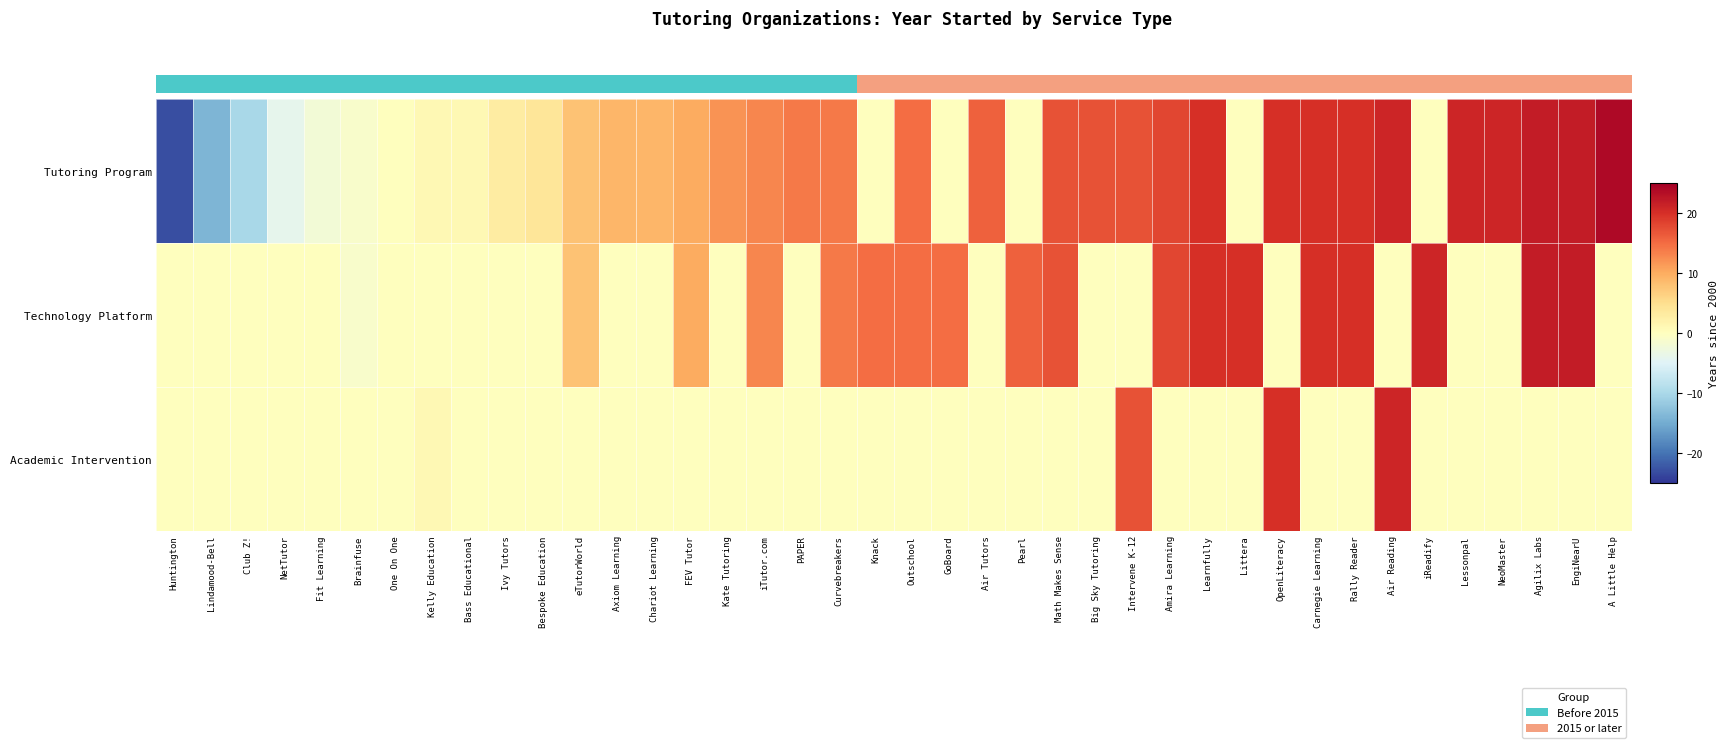

How many distinct data groups are displayed?

3